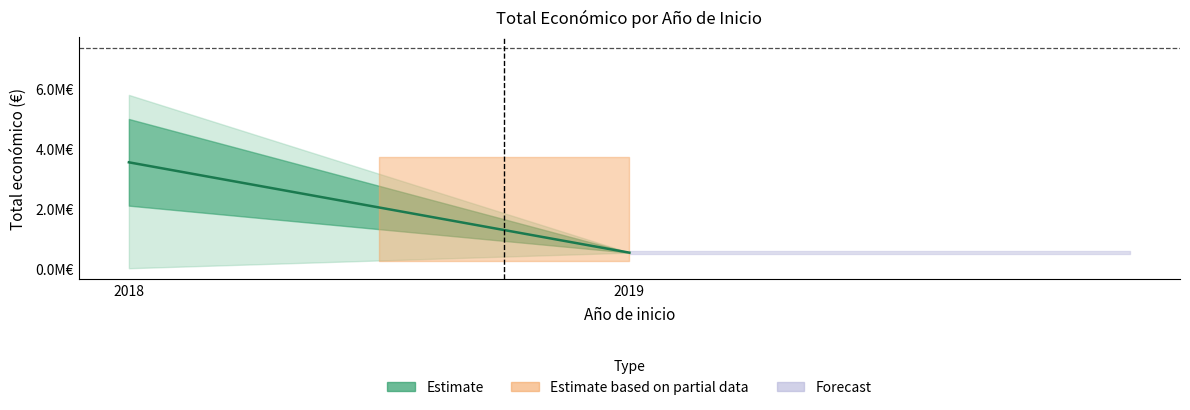

How many lines are shown in the chart?

1